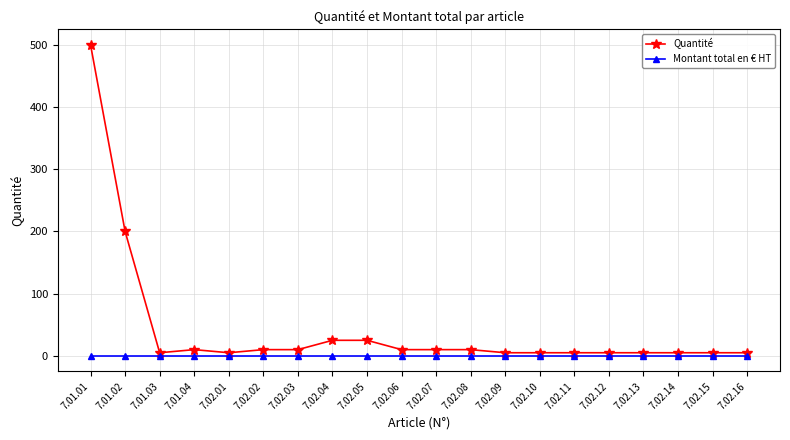

Is it true that Quantité equals 5 at 7.02.10?

True